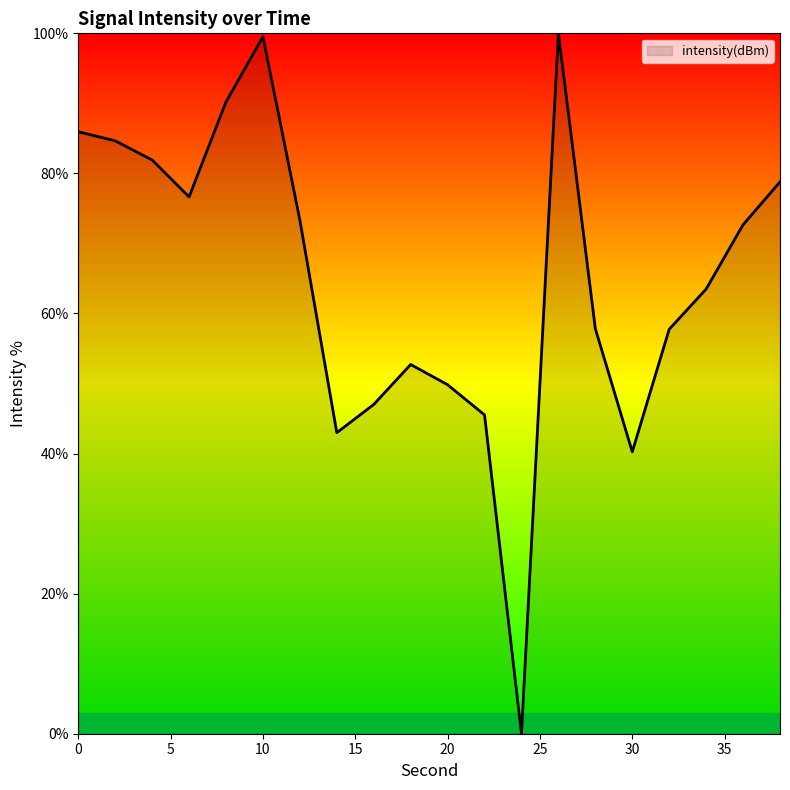

What is the greatest value displayed?

100.0